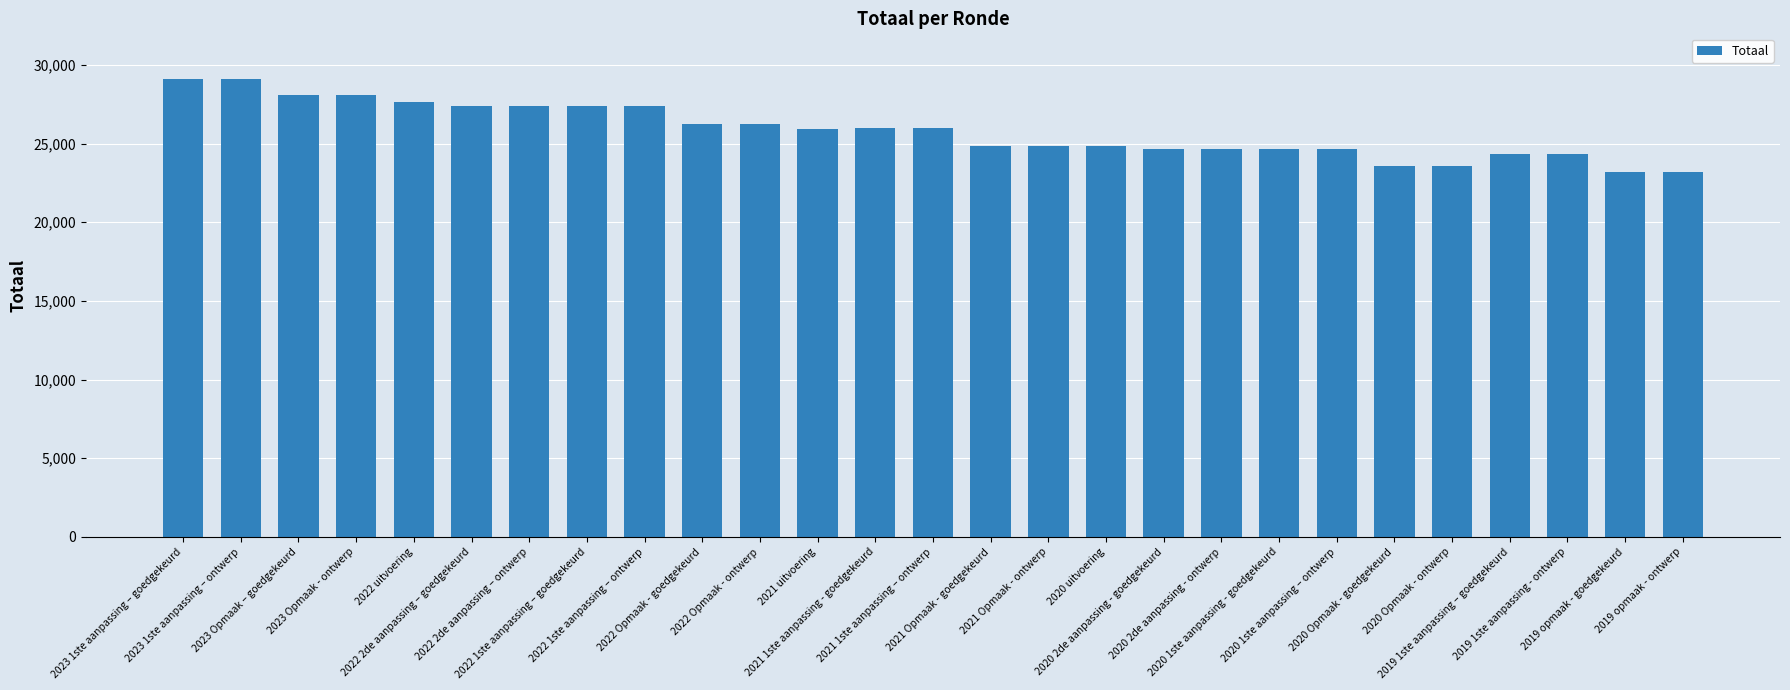

What position from the right is 2021 1ste aanpassing – ontwerp?

14